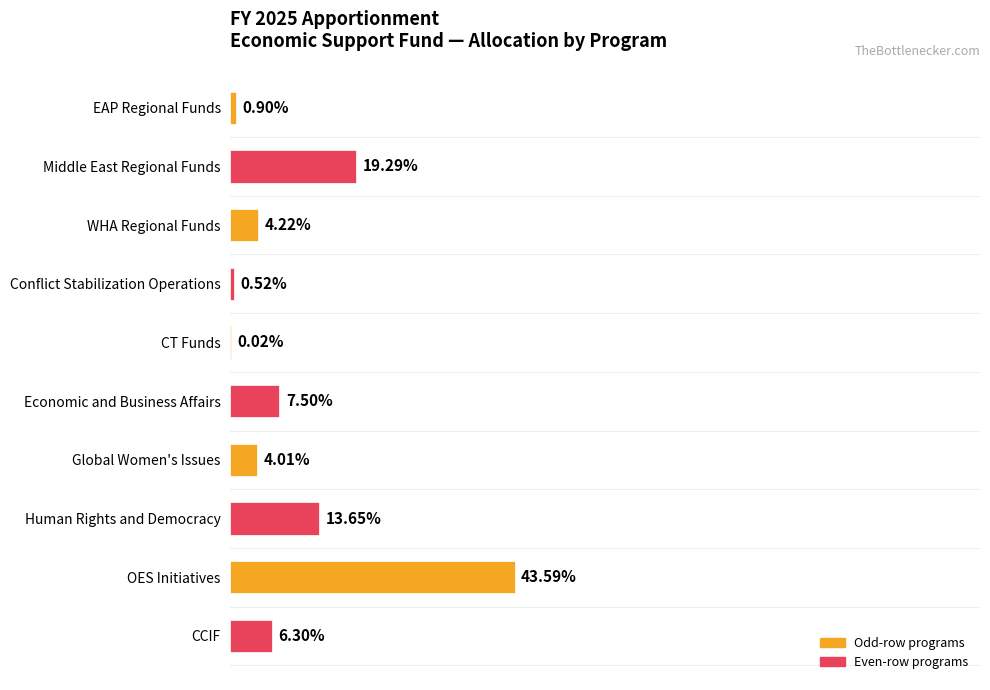

At which label is the value closest to 21?

Middle East Regional Funds